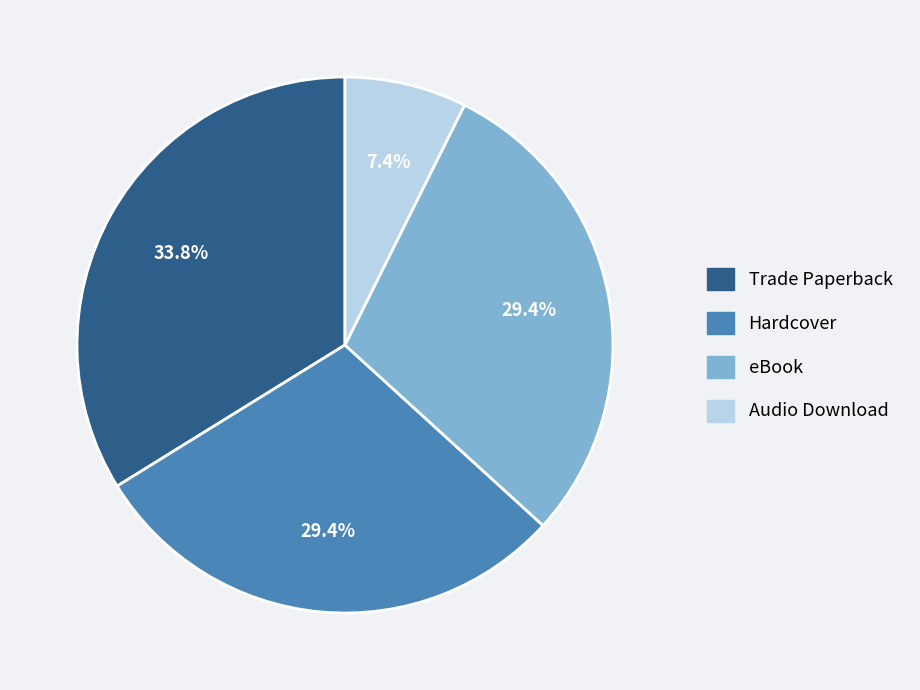

How many slices are in this pie chart?

4